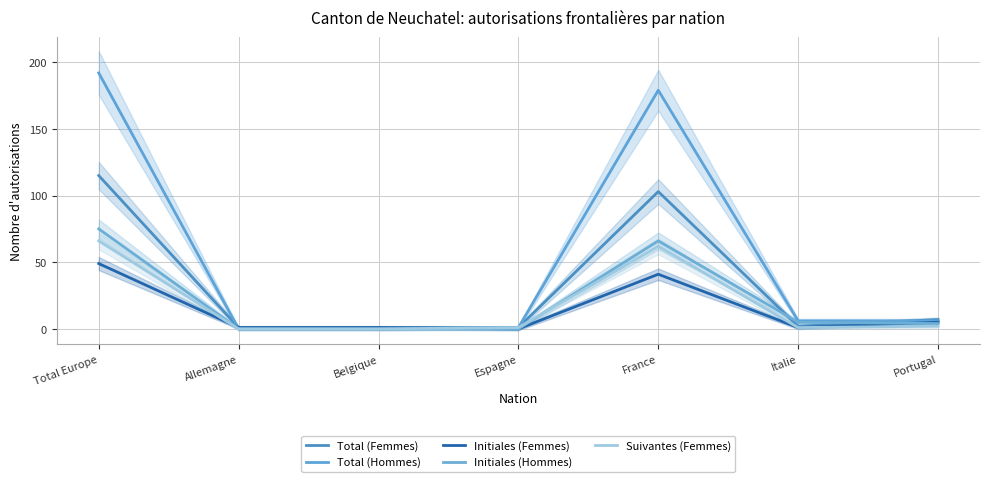

Is it true that Suivantes (Femmes) equals 0 at Belgique?

True